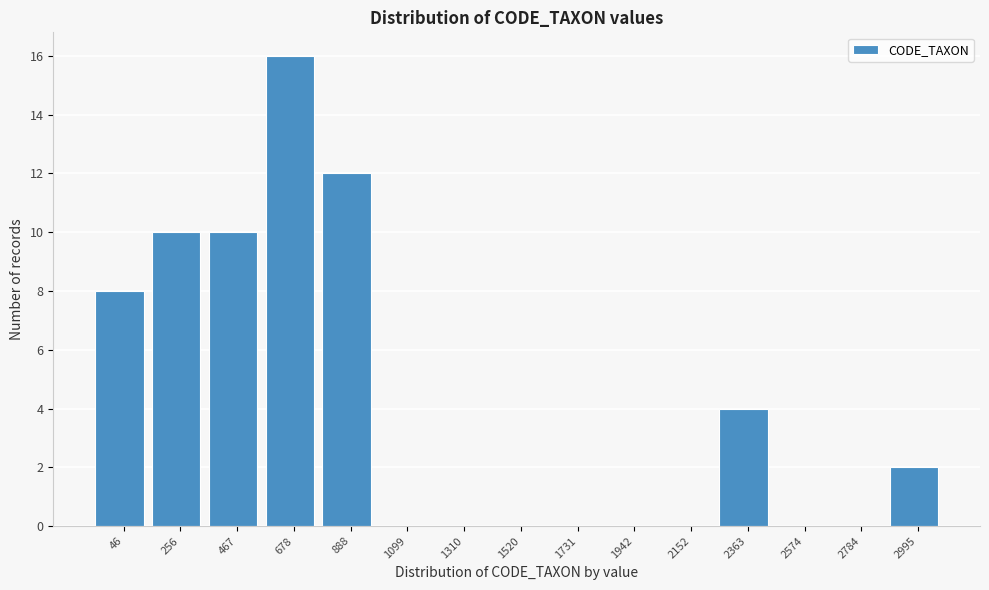

Reading right to left, what are all the values shown in this chart?

2995=2	2784=0	2574=0	2363=4	2152=0	1942=0	1731=0	1520=0	1310=0	1099=0	888=12	678=16	467=10	256=10	46=8